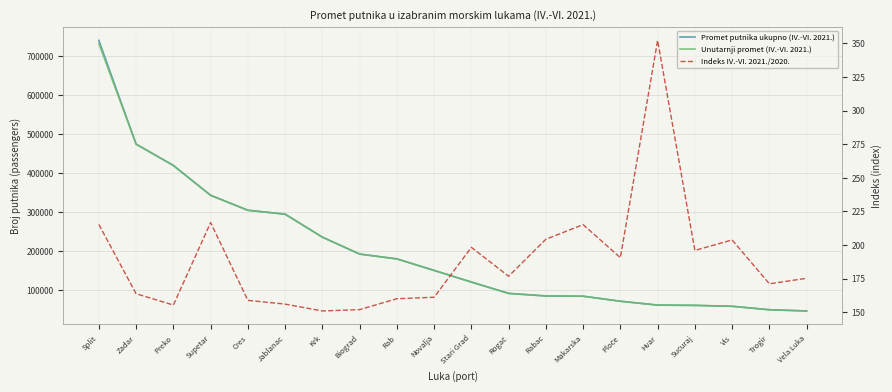

What is the total value across all series at Zadar?

948317.8